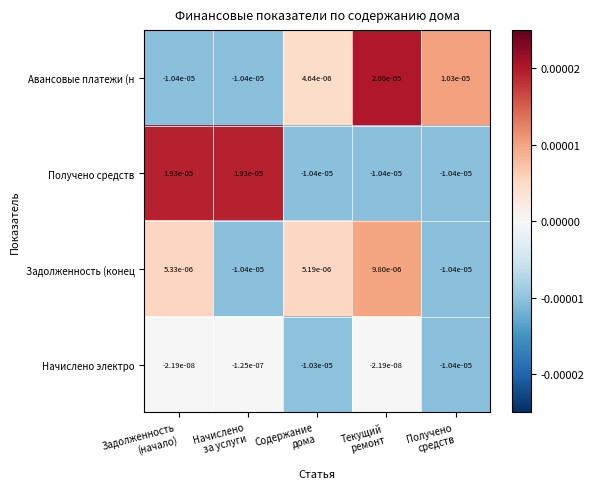

List the series in order of their overall mean, highest first.

Авансовые платежи (н, Получено средств, Задолженность (конец, Начислено электро